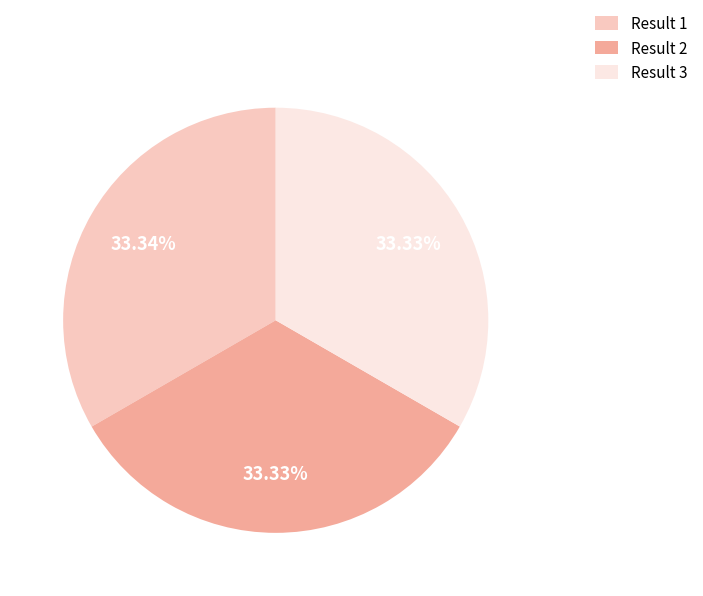

Do Result 2 and Result 1 together represent more than half of the pie?

Yes